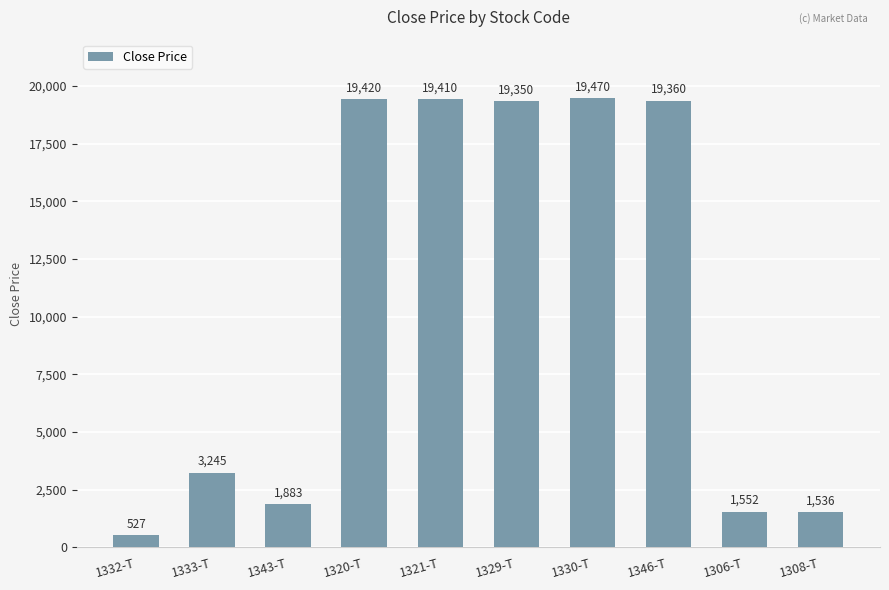

How many series are shown in this chart?

1